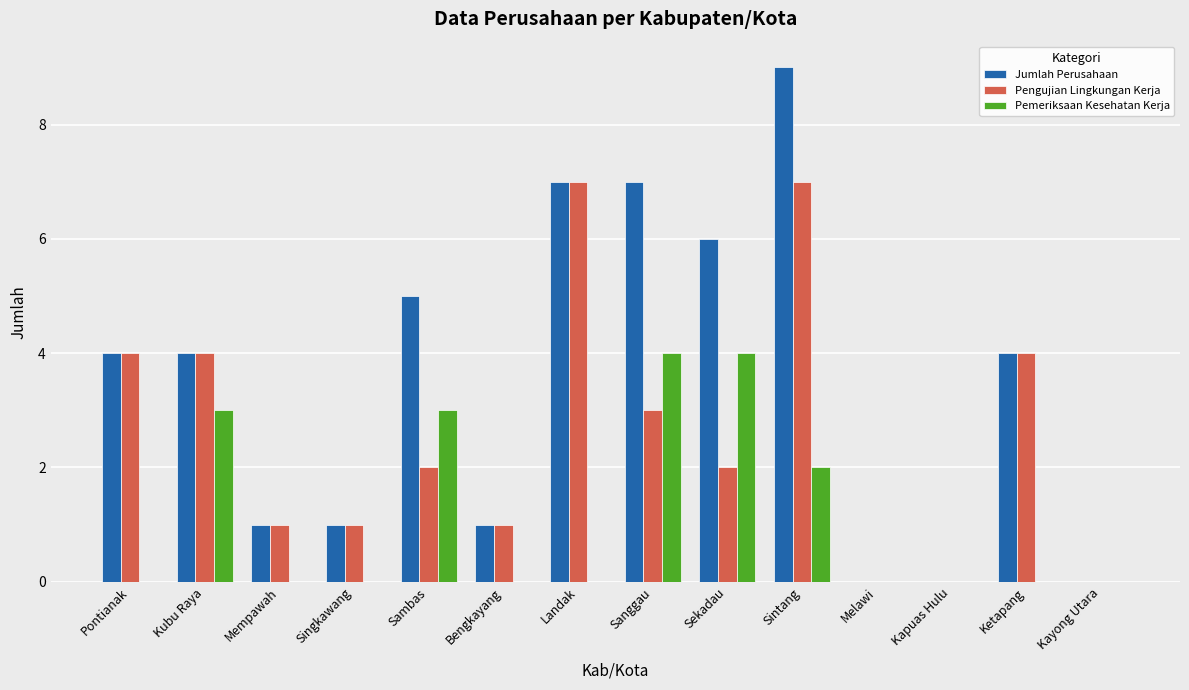

True or false: Jumlah Perusahaan has a value of 4 at Pontianak.

True